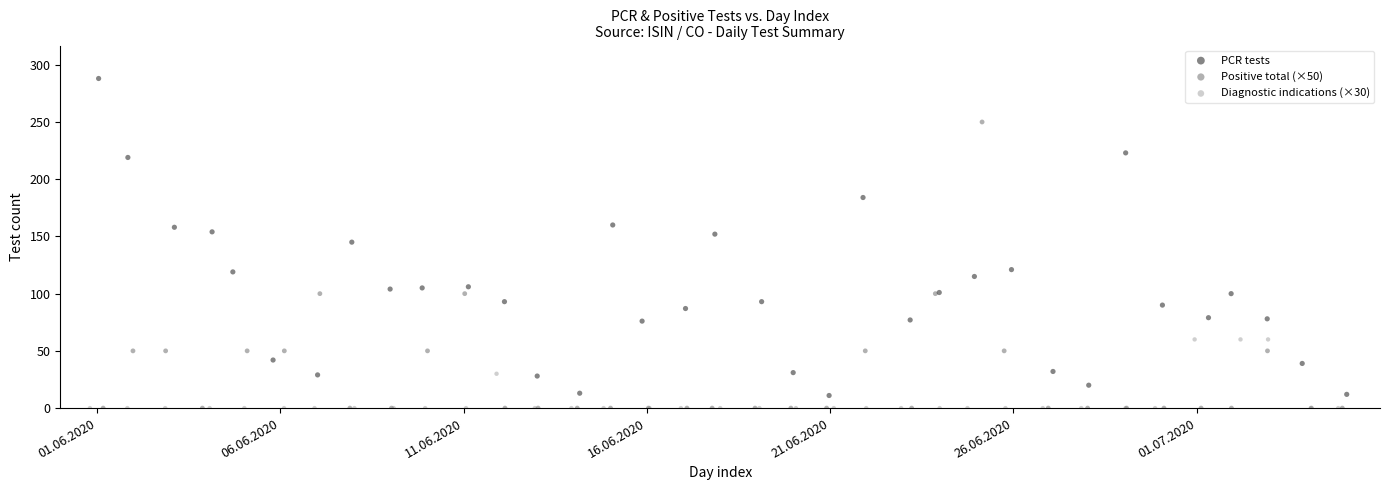

What are all the series names shown in the legend?

PCR tests, Positive total (×50), Diagnostic indications (×30)